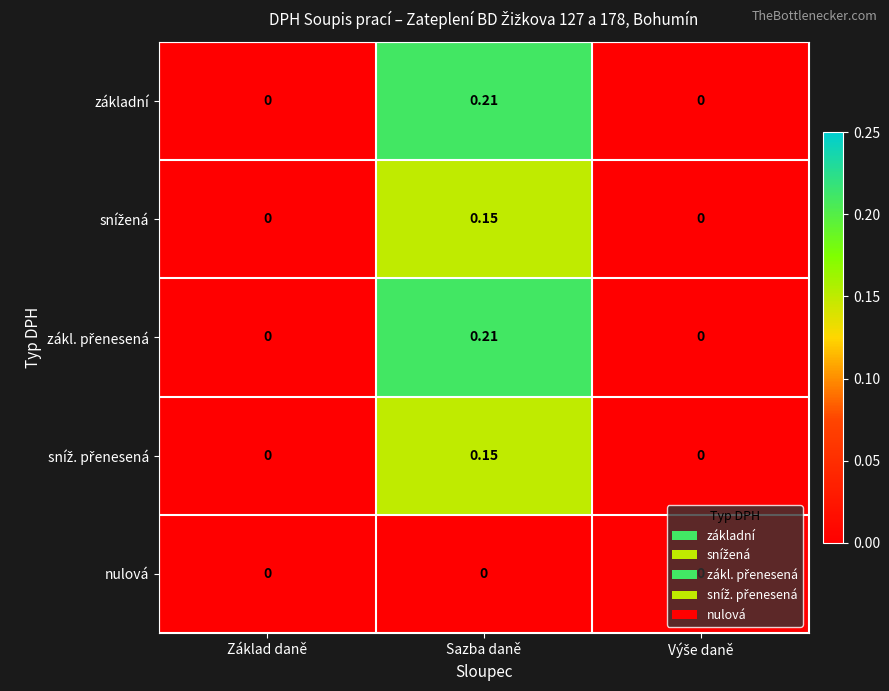

At which category does the chart reach its peak across all series?

Sazba daně